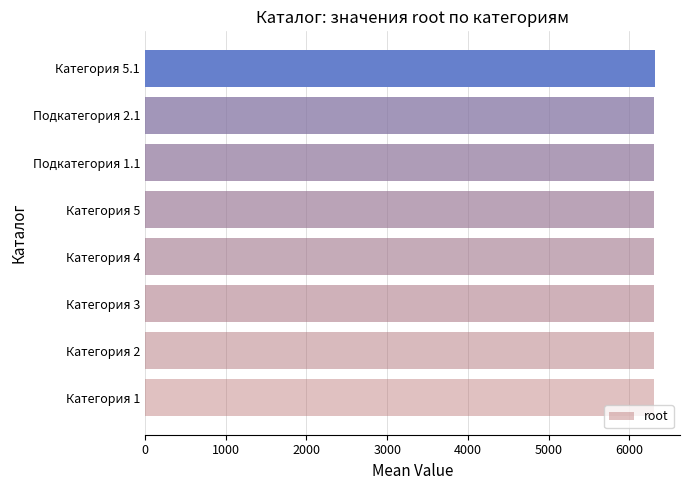

Is it true that the value at Категория 3 is 6303?

True